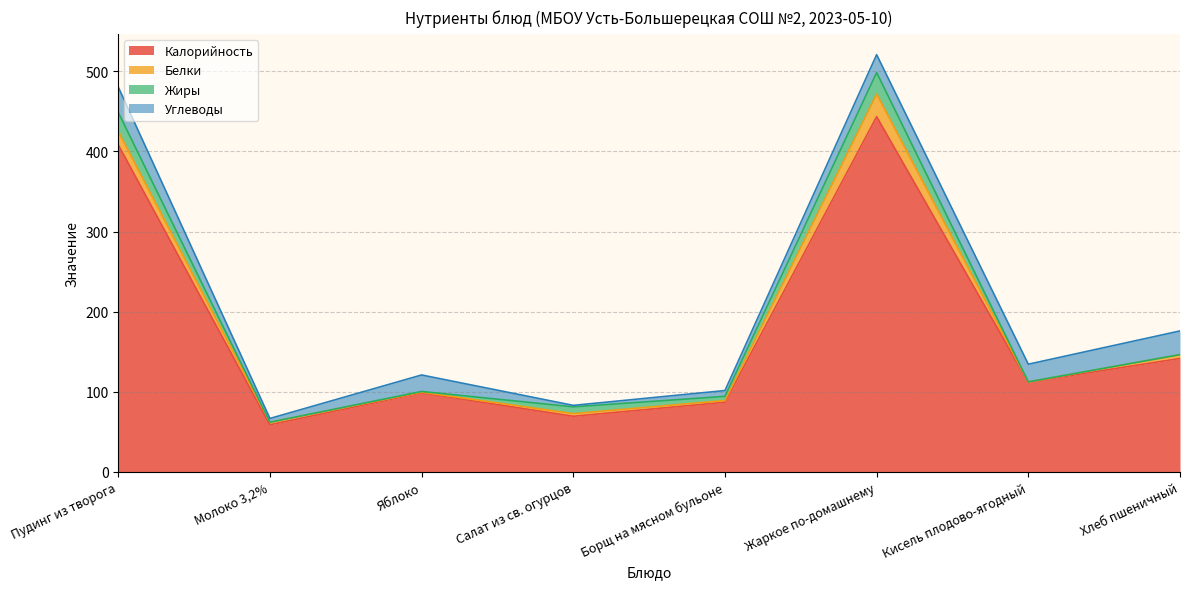

Which has a higher value, Салат из св. огурцов or Пудинг из творога?

Пудинг из творога